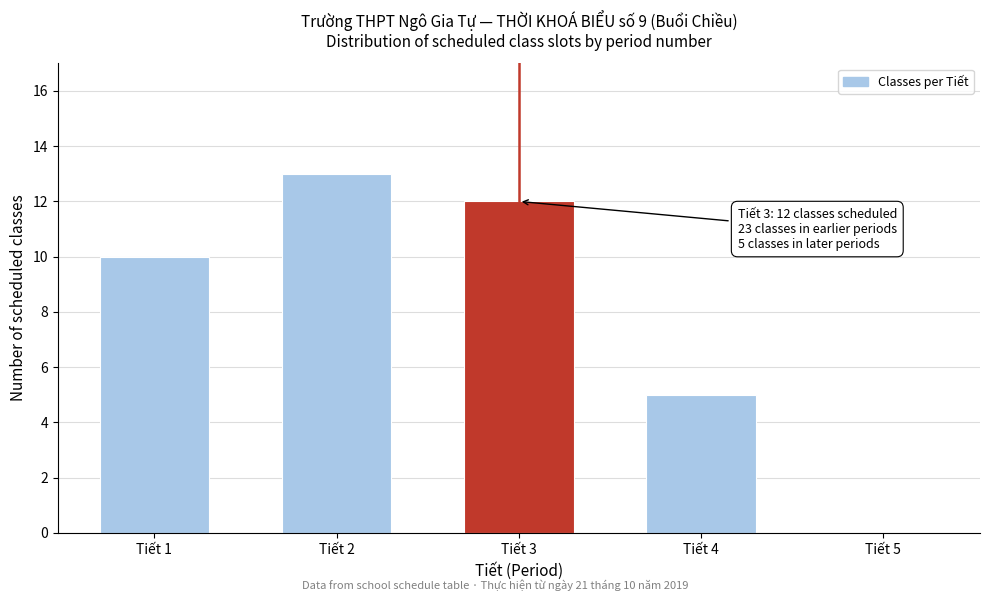

Reading right to left, what are all the values shown in this chart?

Tiết 5=0	Tiết 4=5	Tiết 3=12	Tiết 2=13	Tiết 1=10